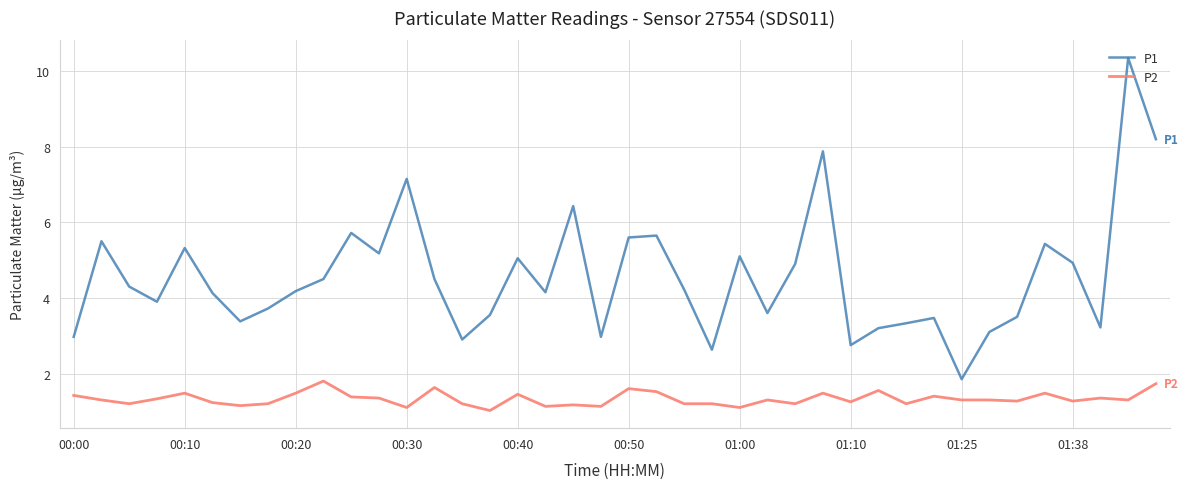

Which series has the largest range (max minus min)?

P1